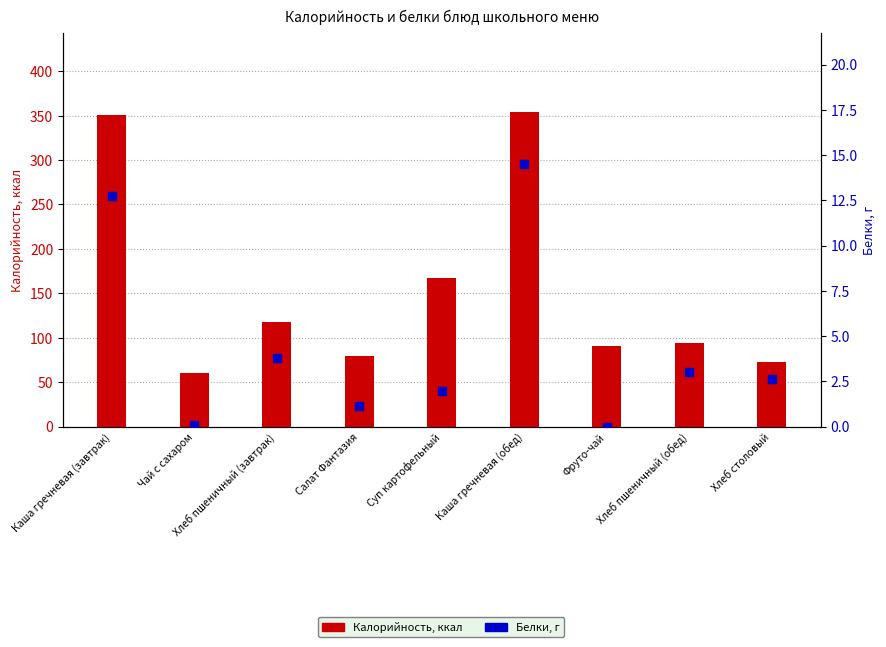

What are all the series names shown in the legend?

Калорийность, Белки